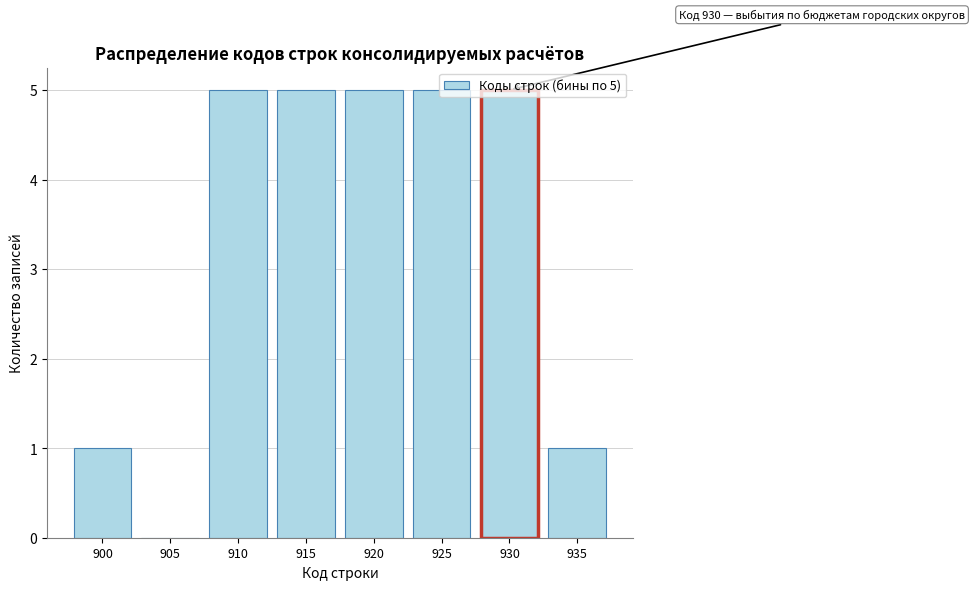

The chart shows a value of 5 at 930. True or false?

True